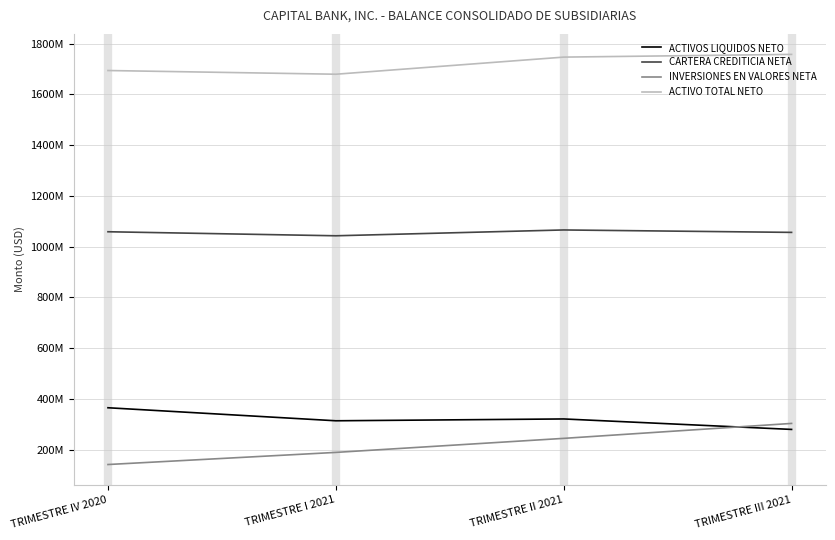

At which category does the chart reach its peak across all series?

TRIMESTRE III 2021